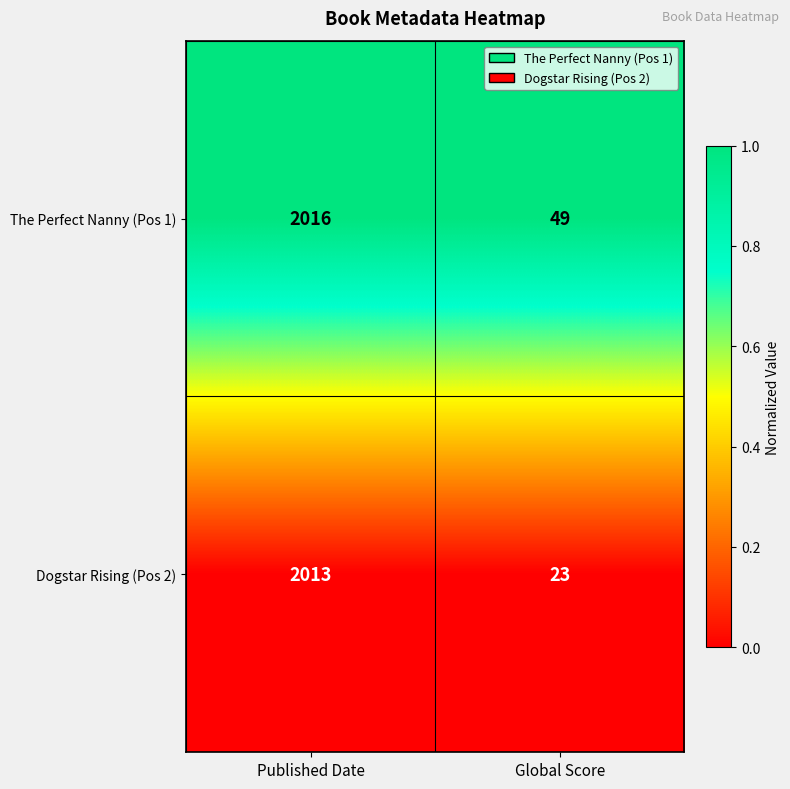

Where is The Perfect Nanny (Pos 1) nearest to the value 1032?

Global Score